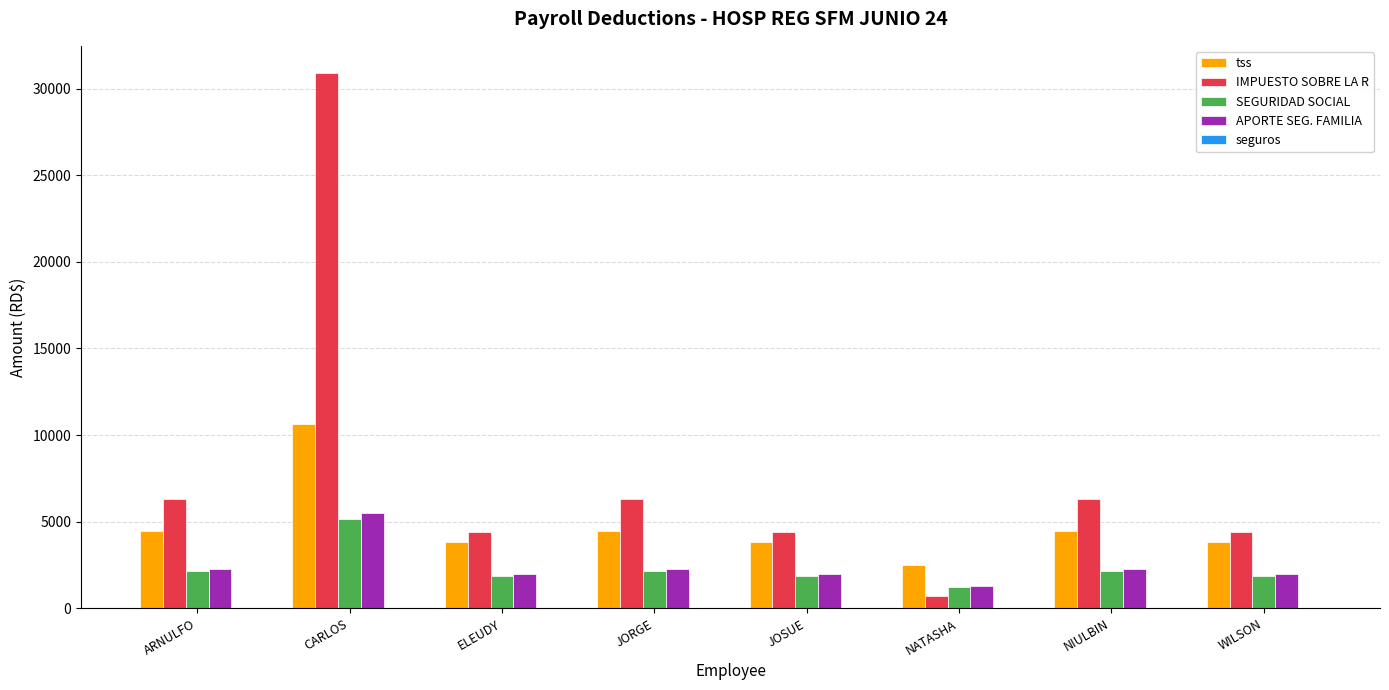

Which series has the largest total across all categories?

IMPUESTO SOBRE LA R